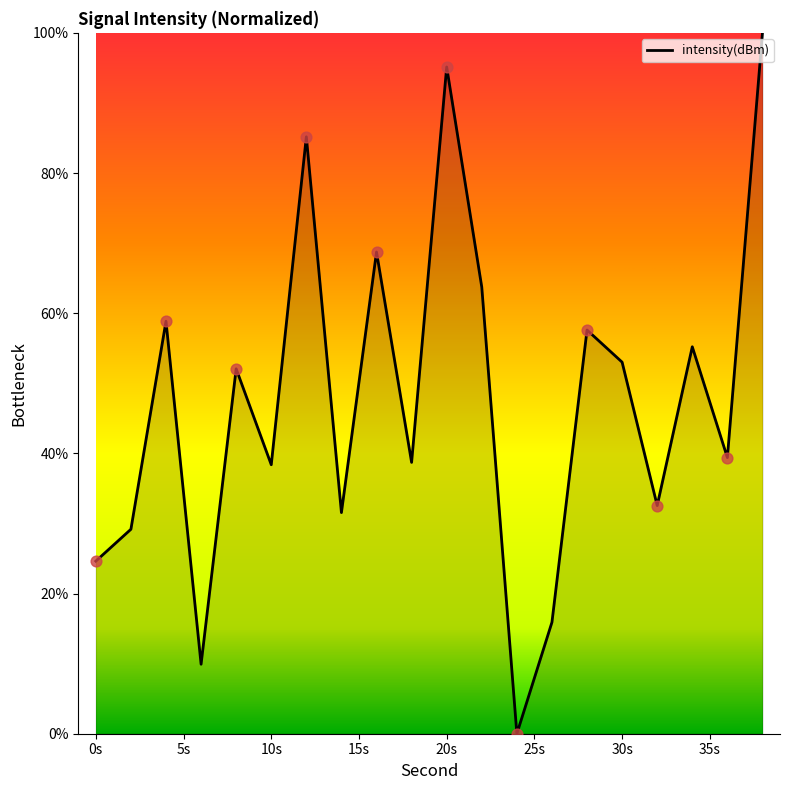

What is the maximum value shown in the chart?

100.0